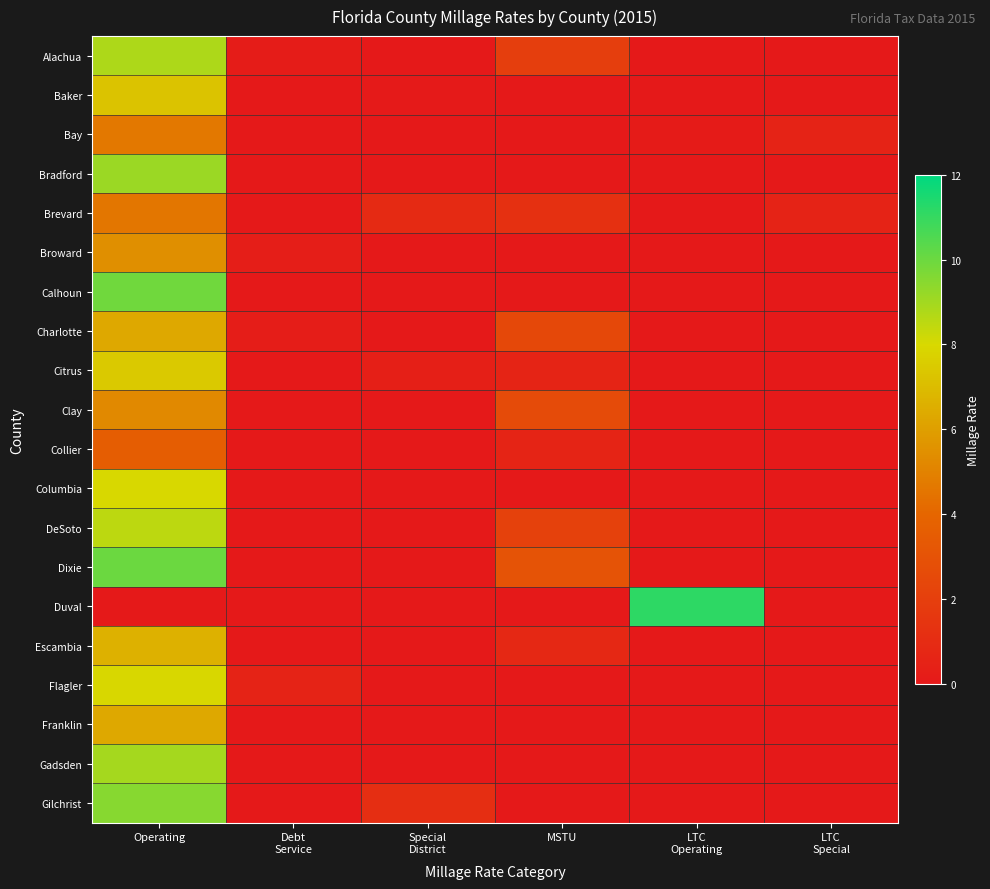

Which category has the lowest value across all series?

Special
District